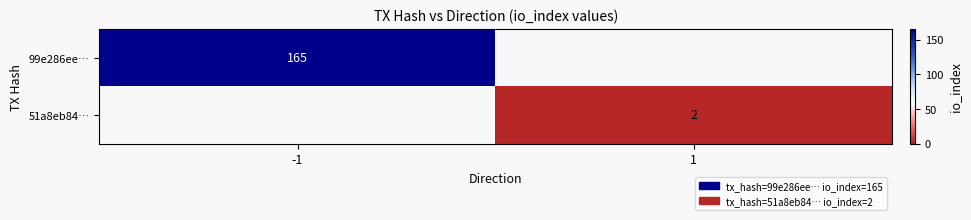

Is it true that 51a8eb84… equals 2 at 1?

True